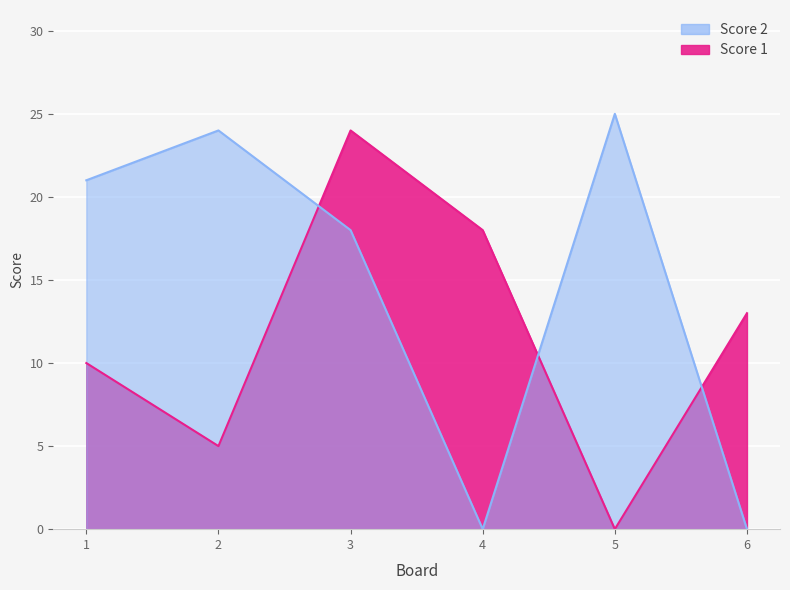

True or false: Score 2 and Score 1 intersect in this chart.

True